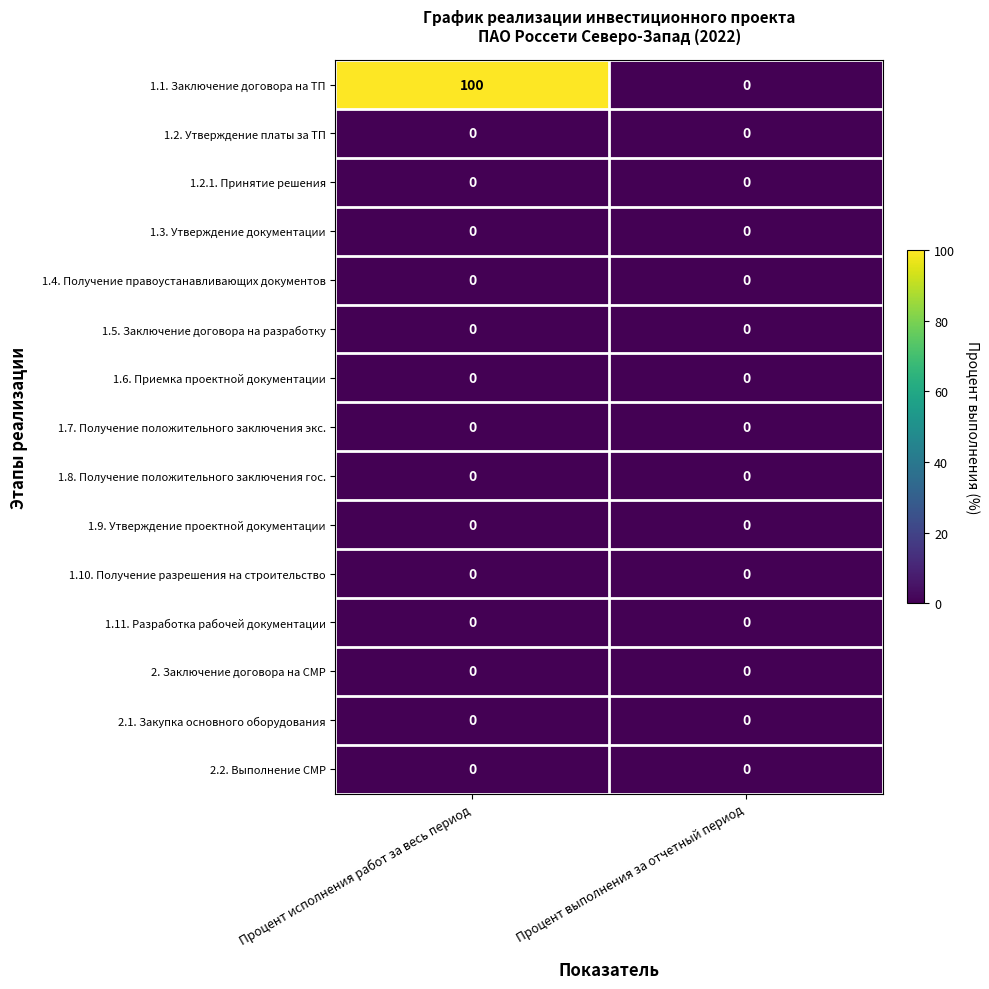

What is the greatest value displayed?

100